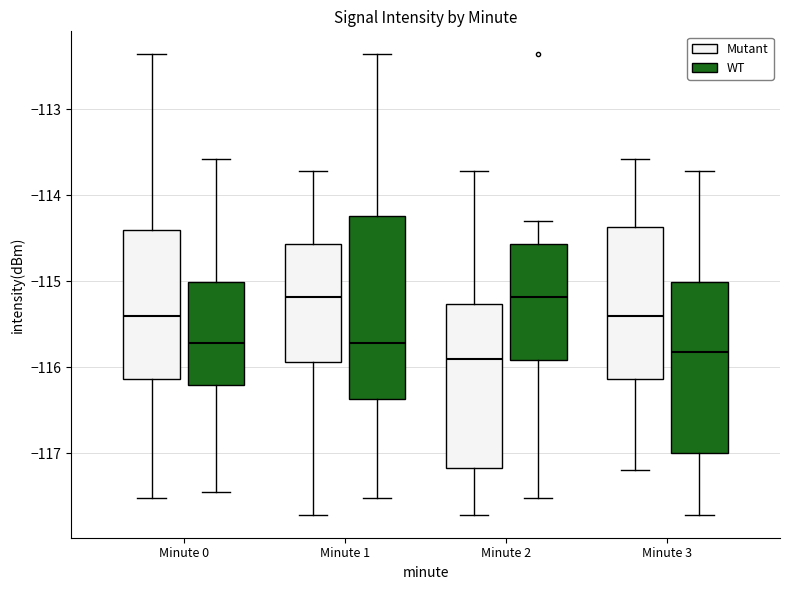

Where does the upper whisker of the box for Minute 3 (Mutant) end on the y-axis? The values are not printed on the chart, so give them approximately, as read against the axis.

-113.6